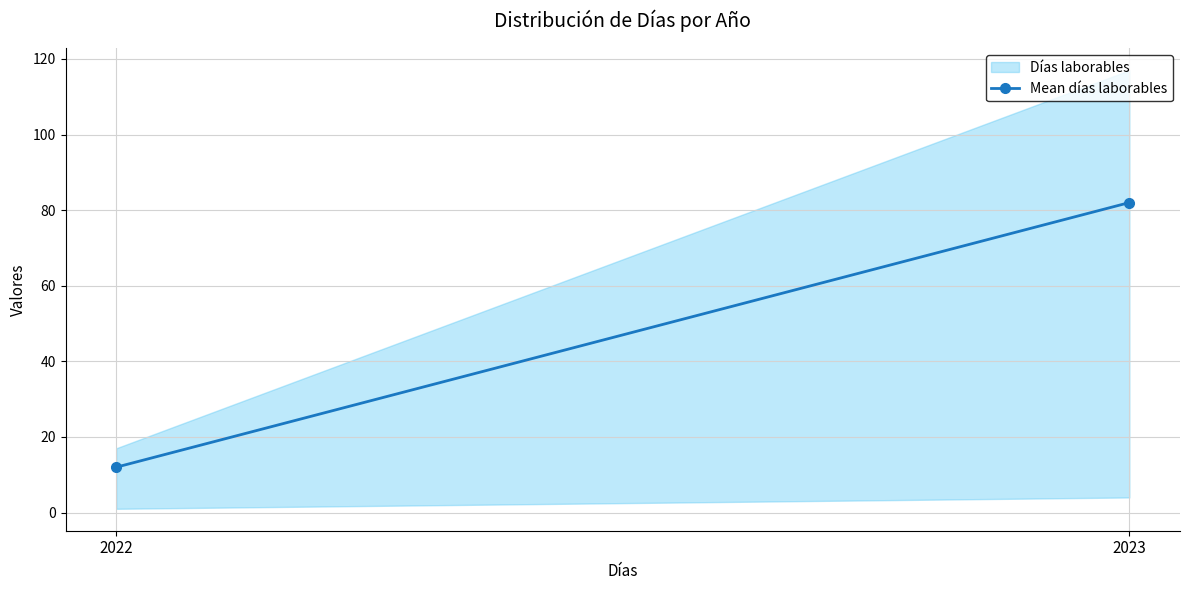

Rank the categories by value from lowest to highest.

2022, 2023